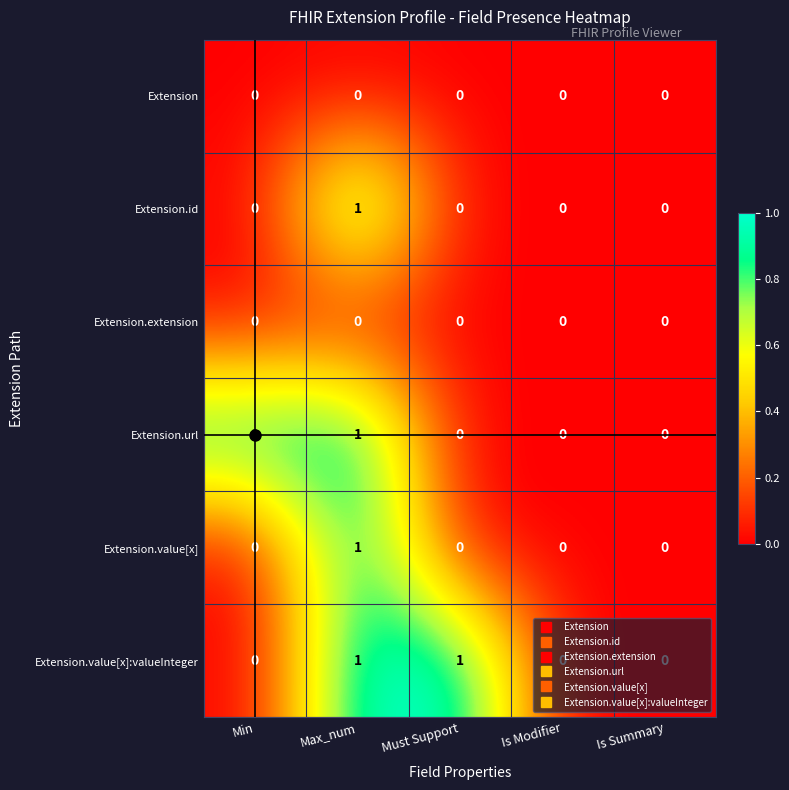

Between Min and Is Modifier, which series saw the biggest shift?

Extension.url